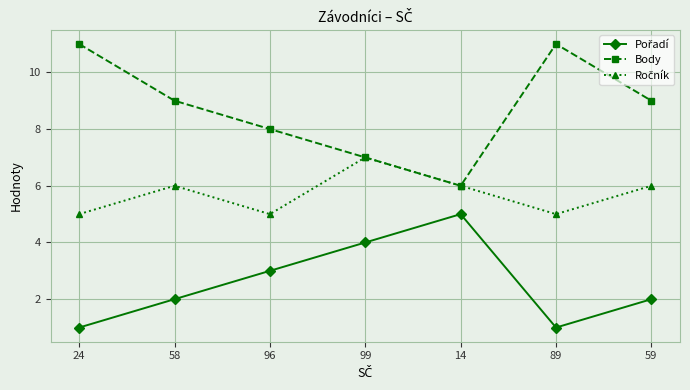

At which category does Body reach its first local peak?

89